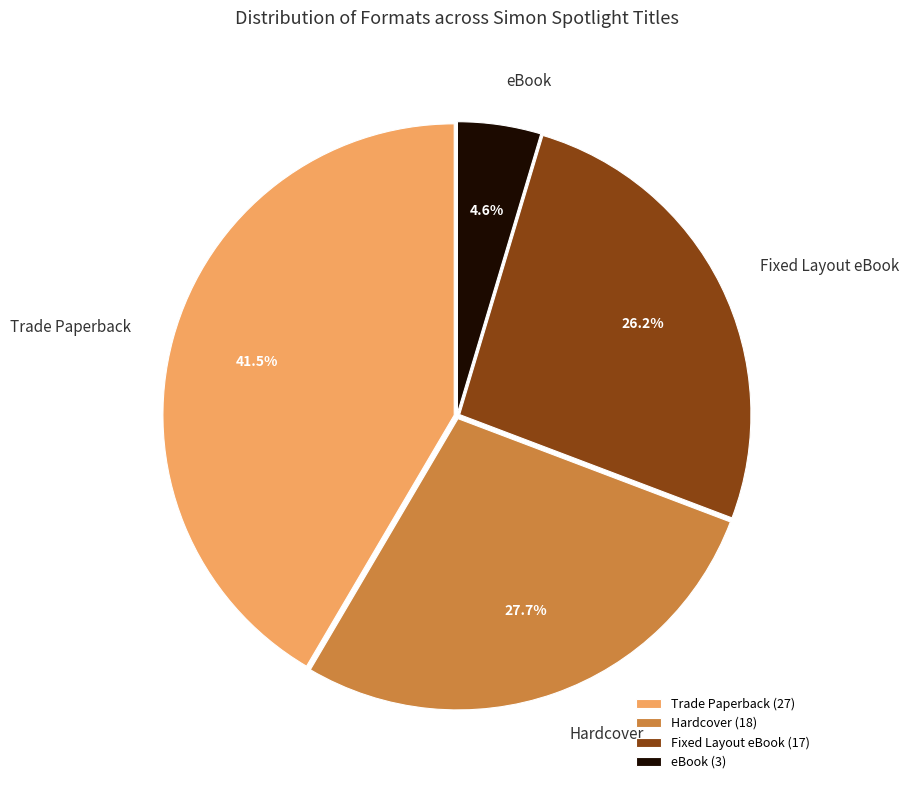

Which slice is the smallest?

eBook